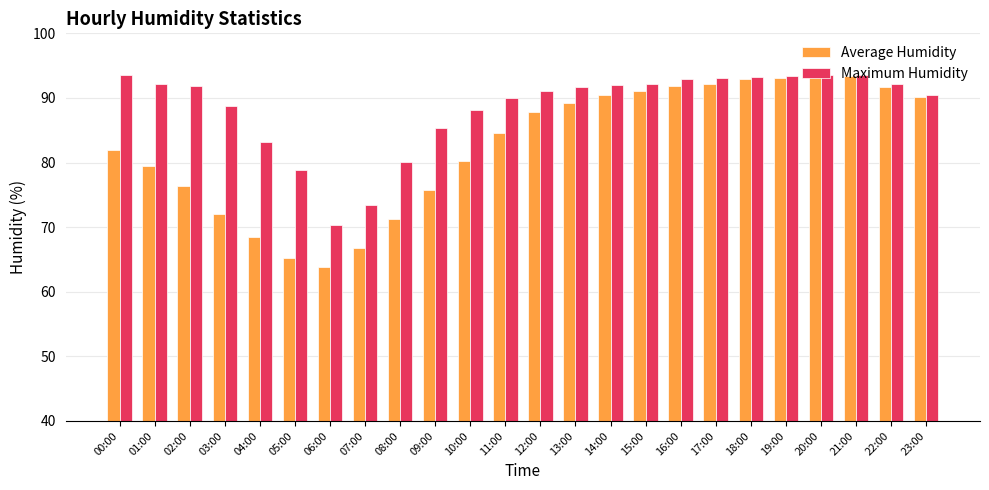

What are all the series names shown in the legend?

Average Humidity, Maximum Humidity